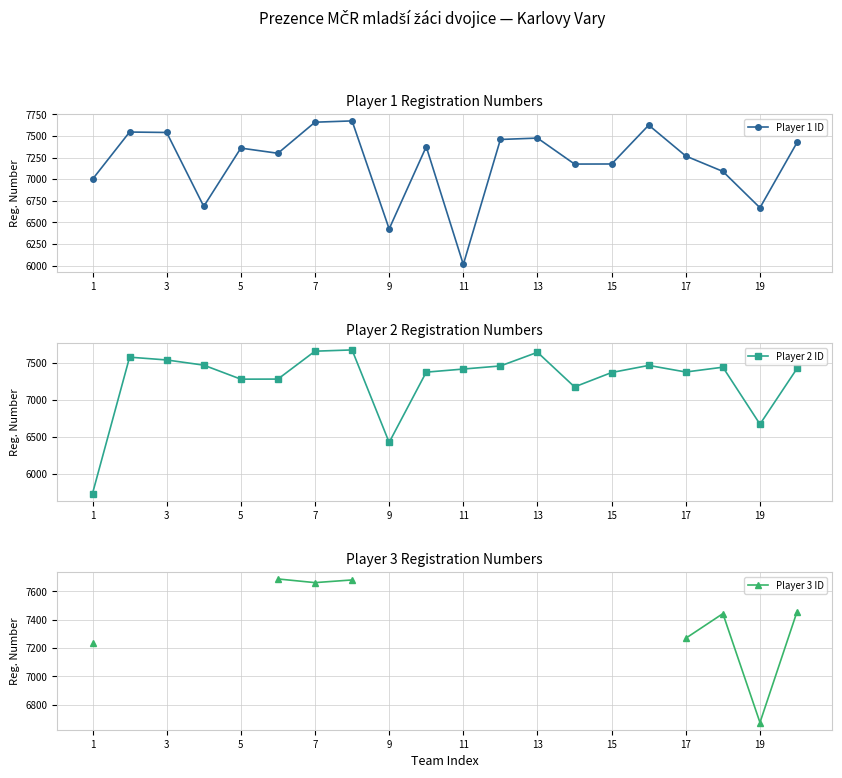

The value of Player 1 ID at 9 is 6424. True or false?

True